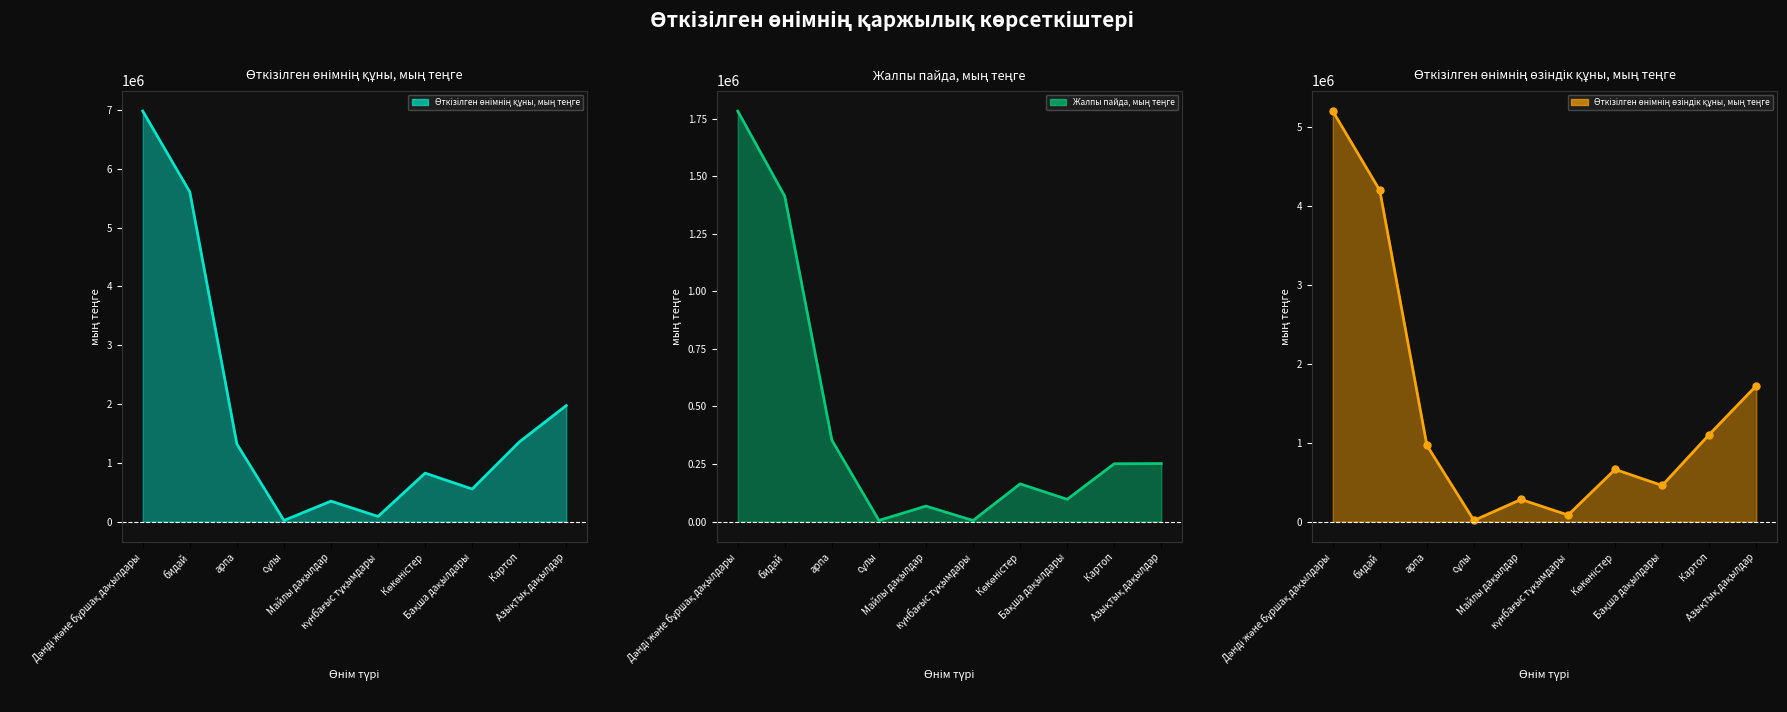

What is the greatest value displayed?

6984287